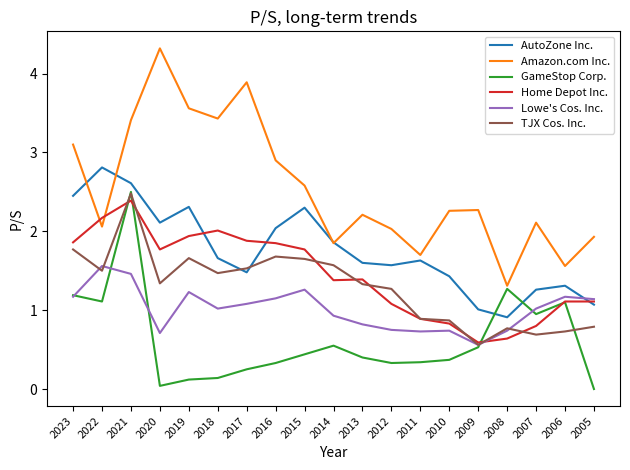

True or false: Amazon.com Inc. and TJX Cos. Inc. intersect in this chart.

False